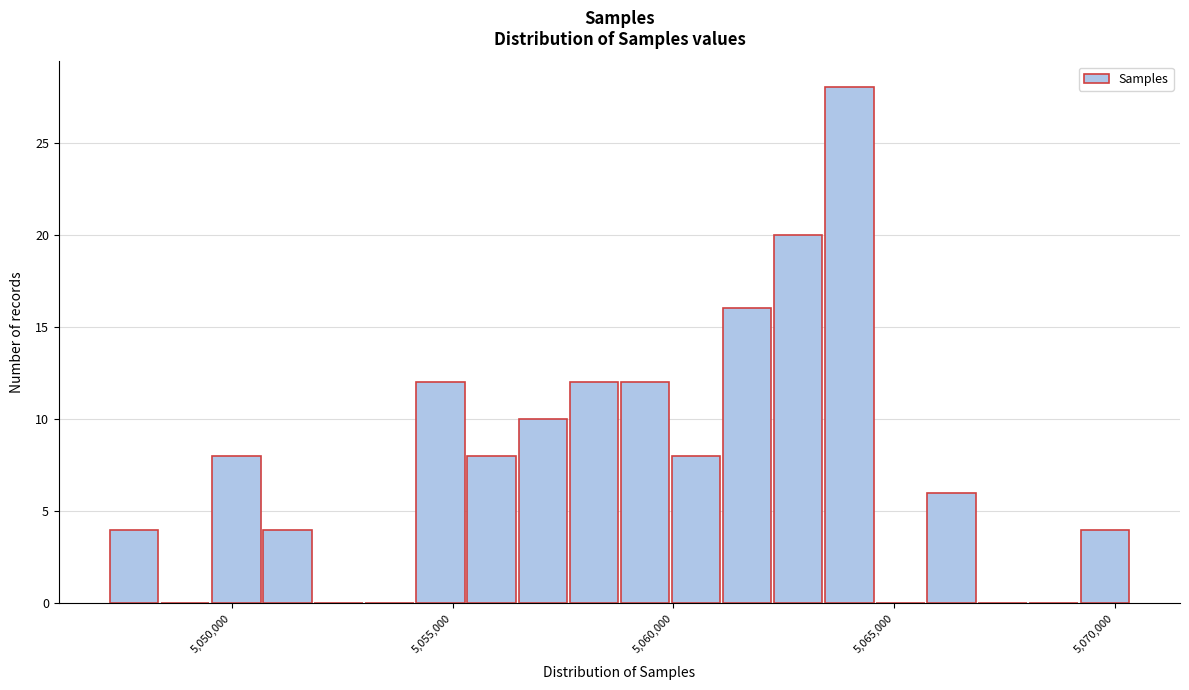

Read against the x-axis, roughly where is the centre of the tallest bar?

5064000